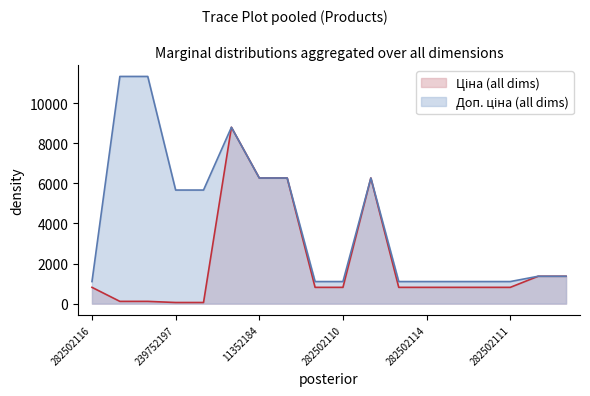

How many lines are shown in the chart?

2